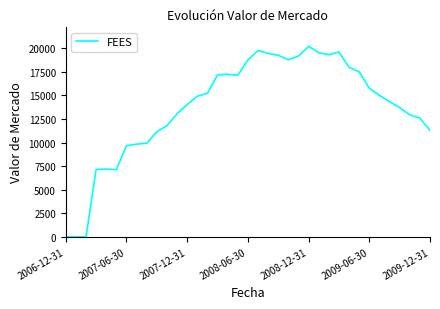

How many lines are shown in the chart?

1